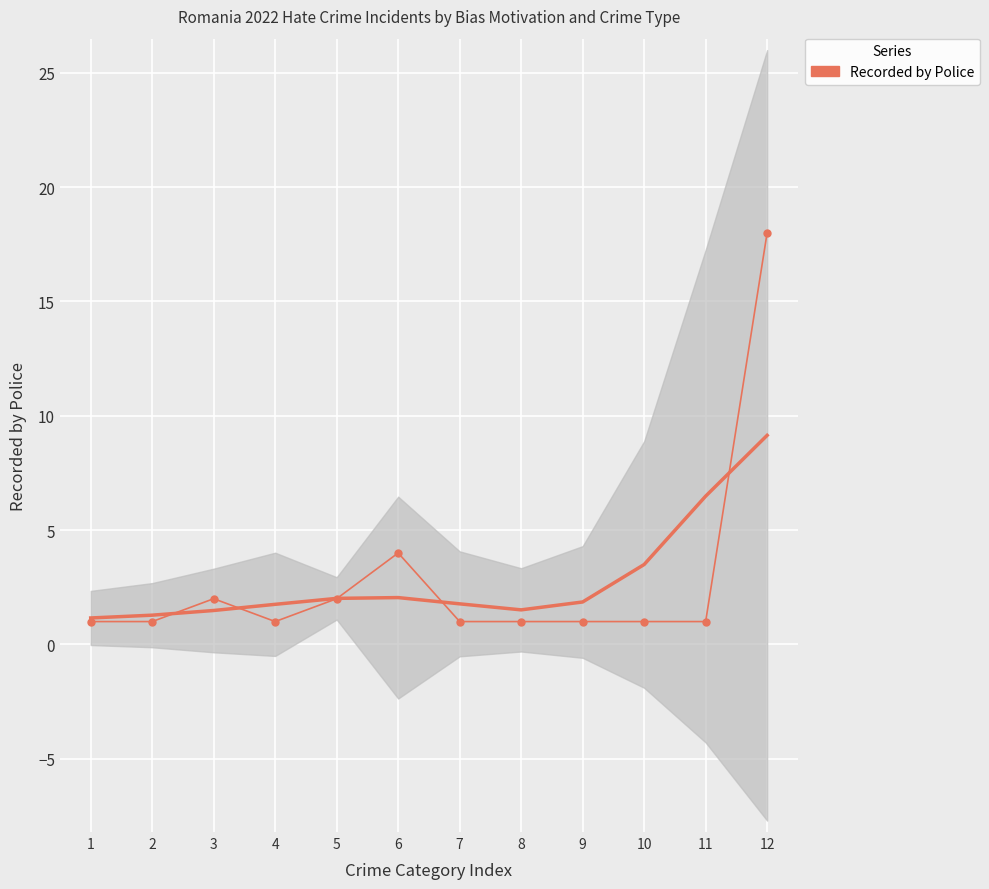

How many points are higher than both their immediate neighbors (excluding endpoints)?

2